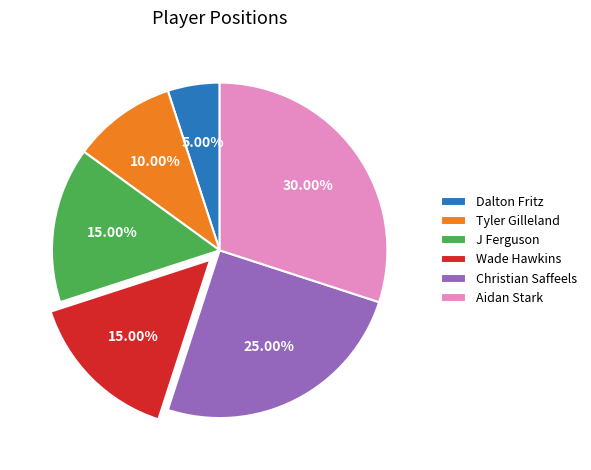

To the nearest percent, what is the combined percentage of Wade Hawkins and J Ferguson?

30%